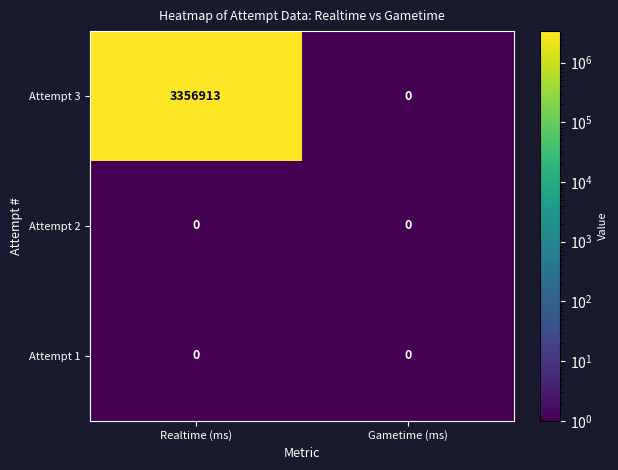

What is the smallest value displayed?

0